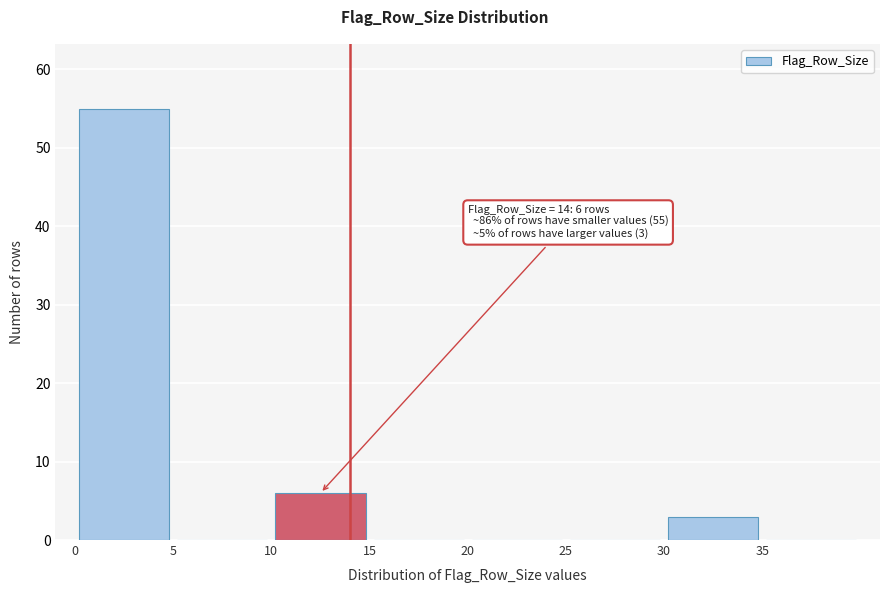

Over which range of the x-axis is the bar tallest?

0 to 5